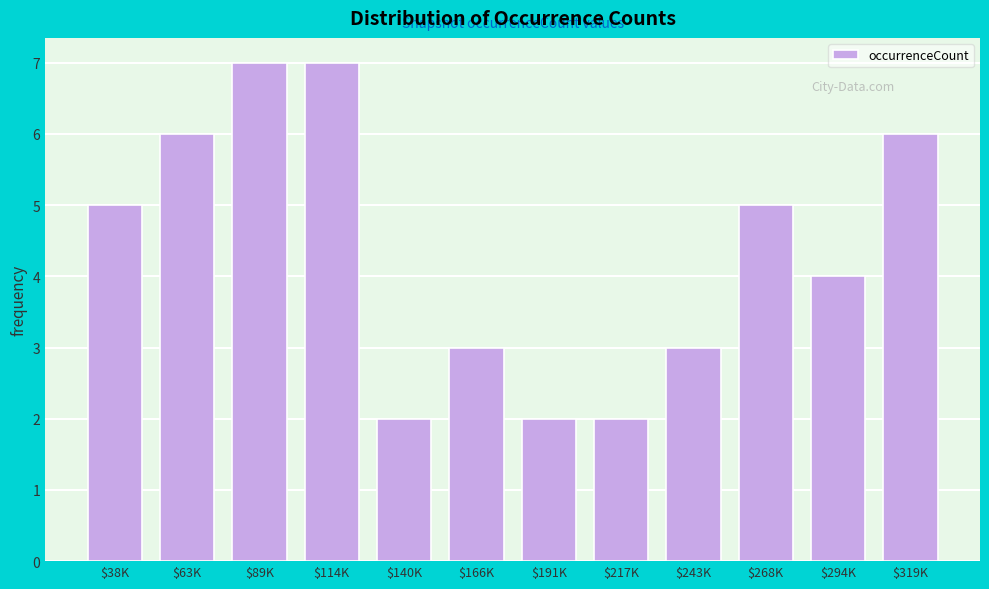

Reading right to left, transcribe all the data shown in this chart.

6	4	5	3	2	2	3	2	7	7	6	5